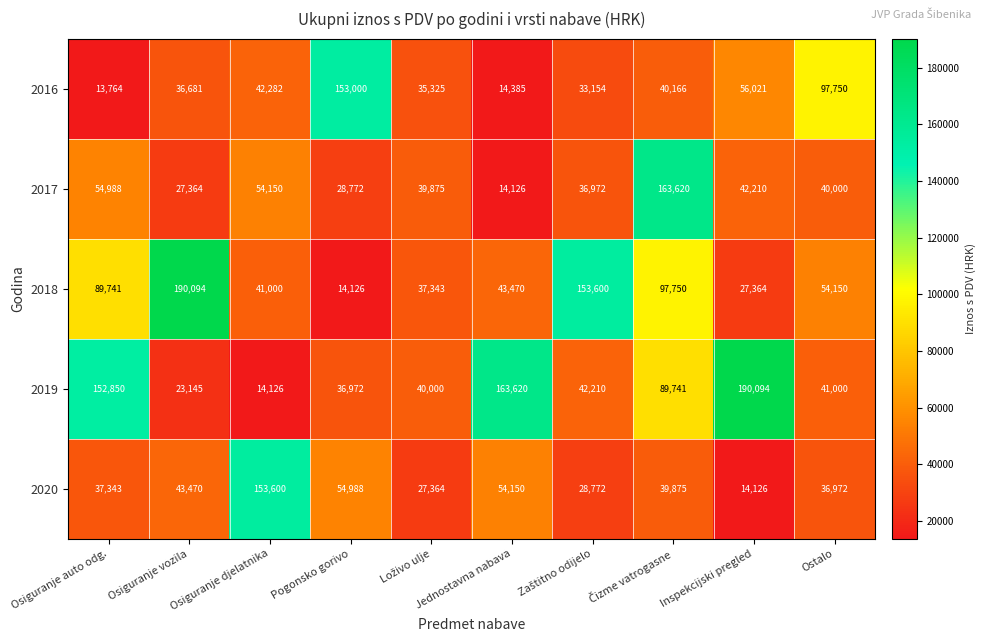

True or false: 2018 has a value of 41000 at Osiguranje djelatnika.

True